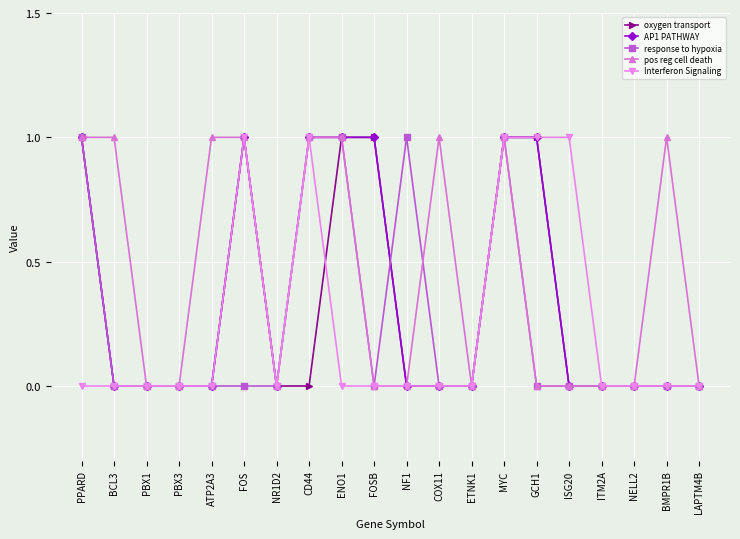

The value of response to hypoxia at GCH1 is 0. True or false?

True